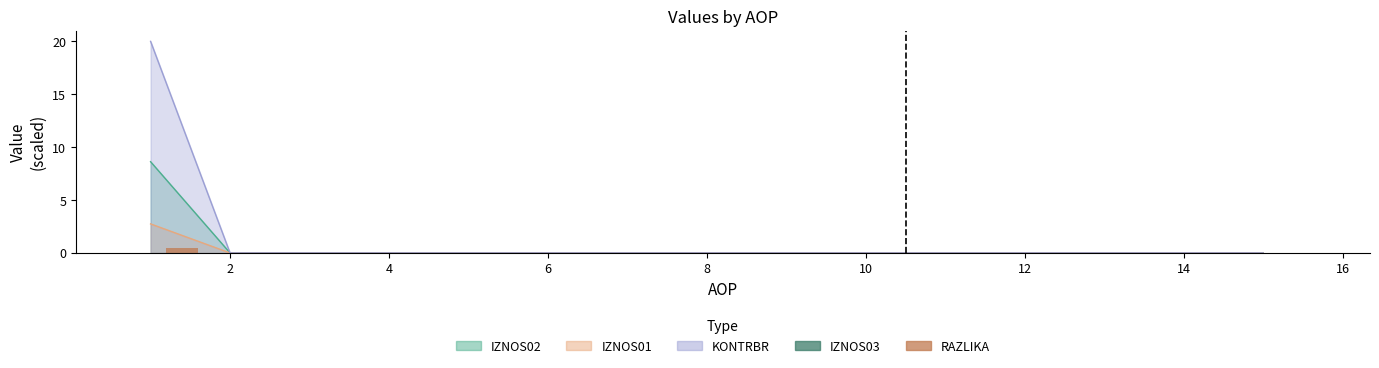

How many bars are there in each group?

2